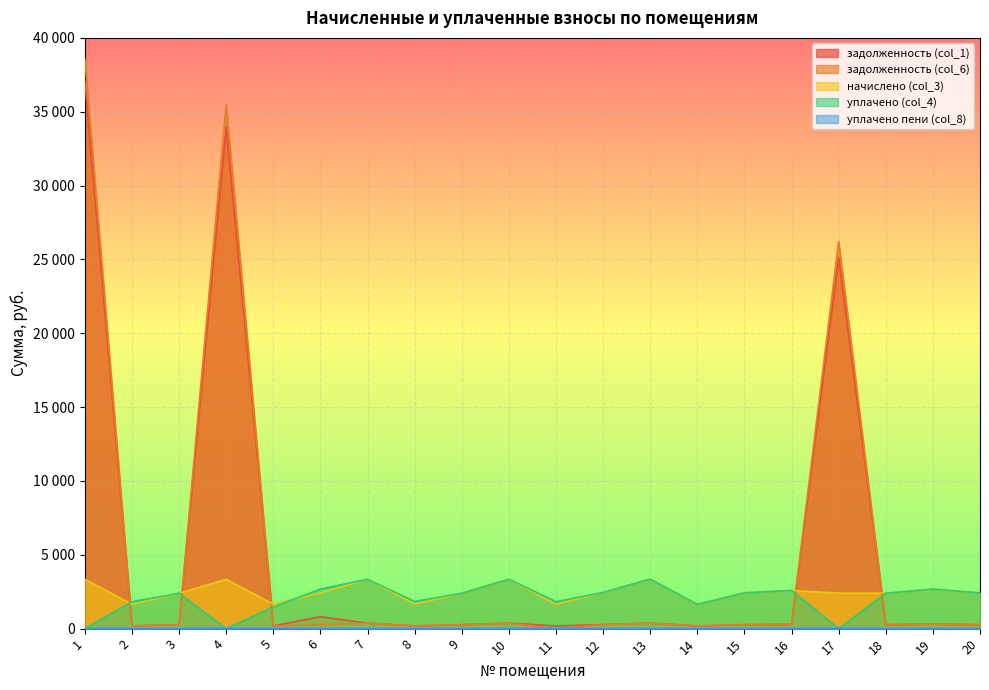

Which has a higher value, 7 or 15?

7